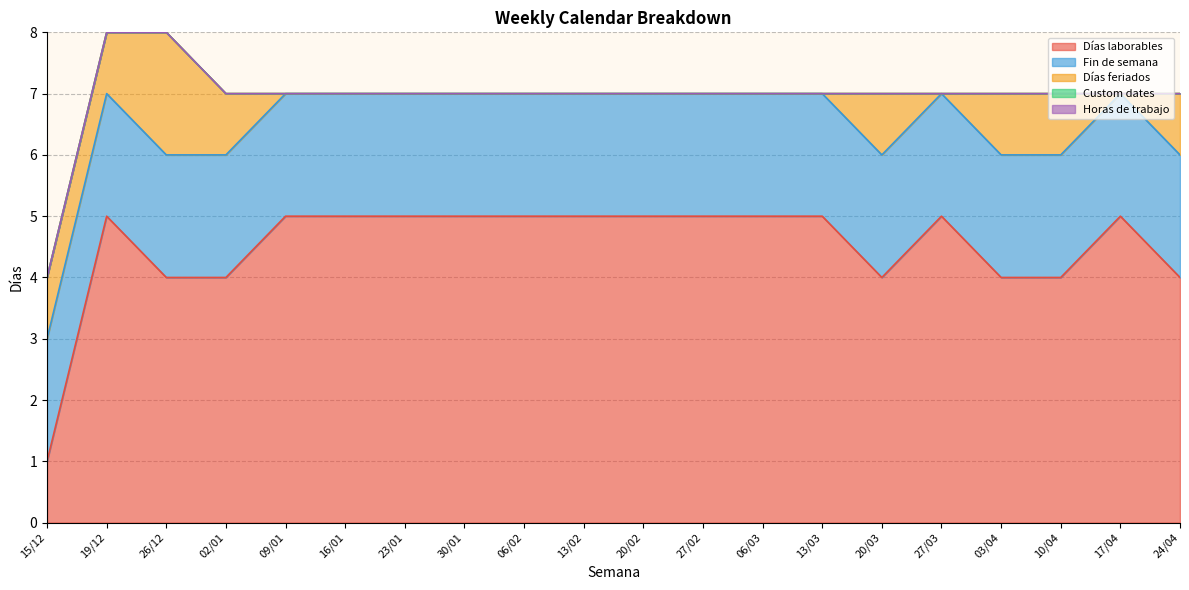

Which label corresponds to the largest value in the chart?

19/12